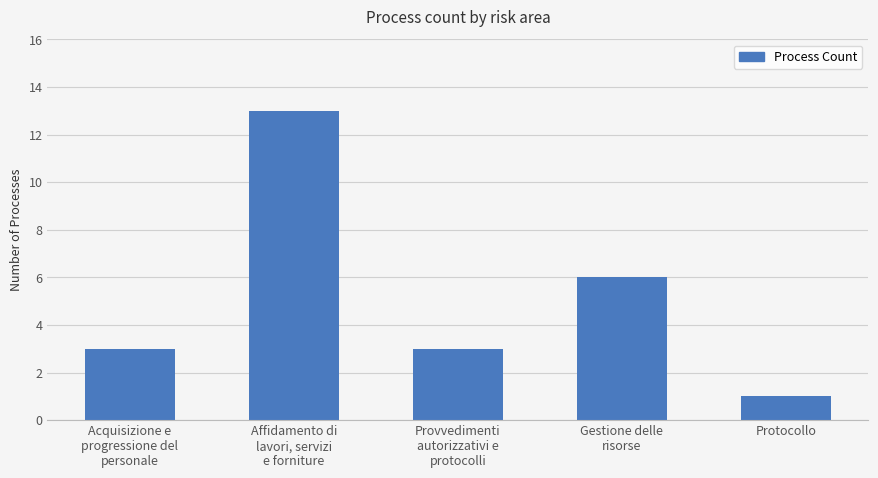

What is the sum of all values?

26